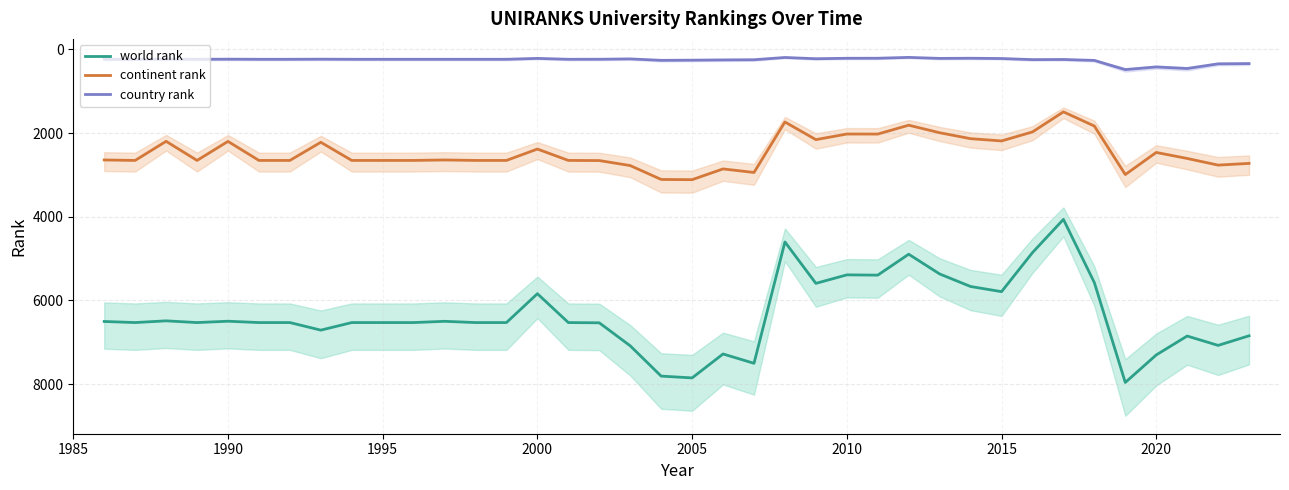

True or false: country rank and continent rank cross at least once.

False